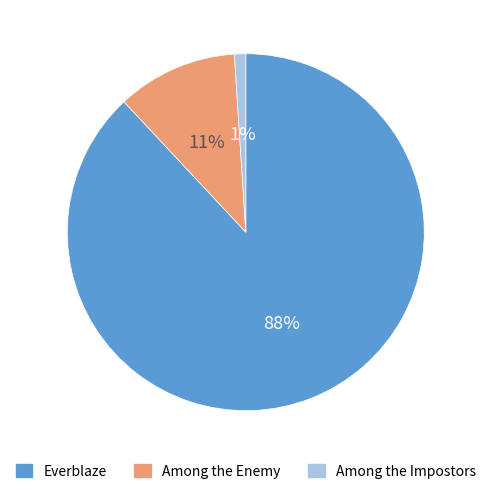

How many slices are in this pie chart?

3